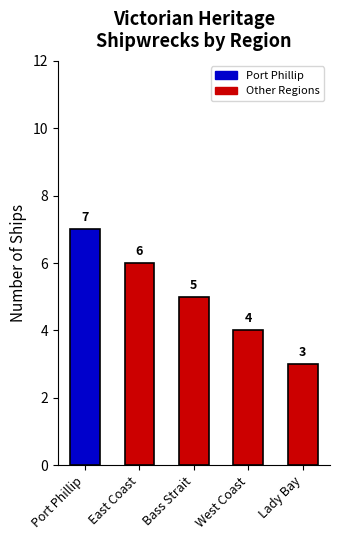

Rank the categories by value from highest to lowest.

Port Phillip, East Coast, Bass Strait, West Coast, Lady Bay